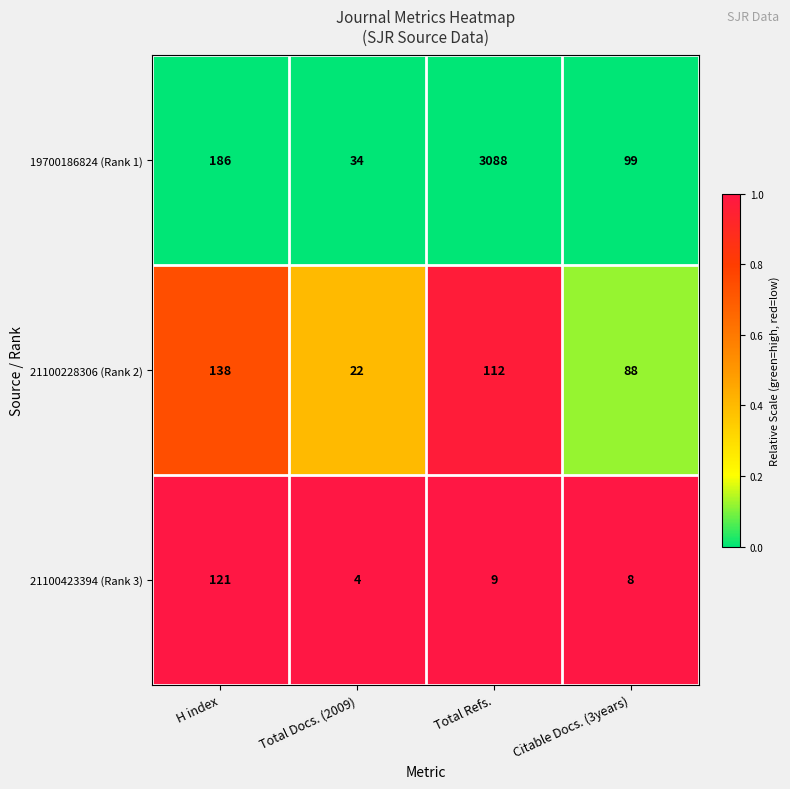

At which category is the sum across all series the highest?

Total Refs.